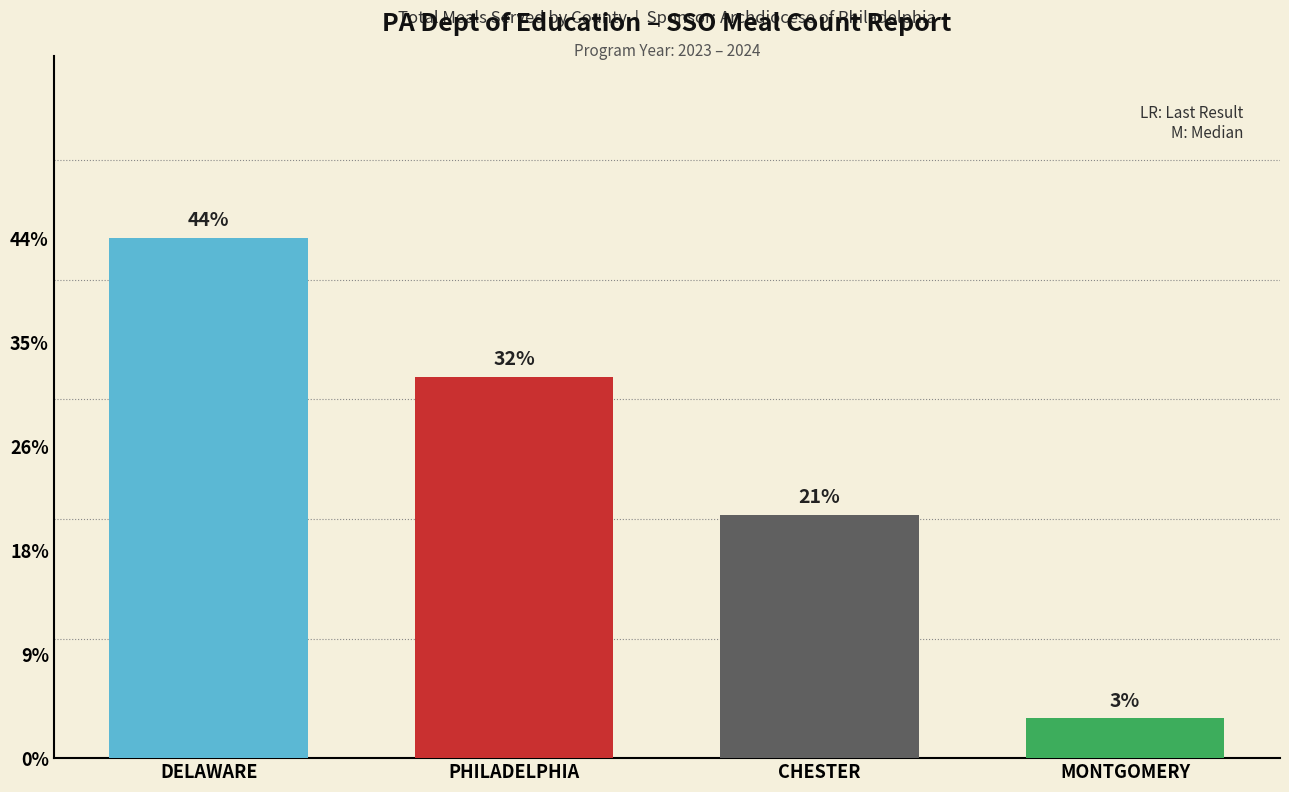

Are the bars horizontal?

No